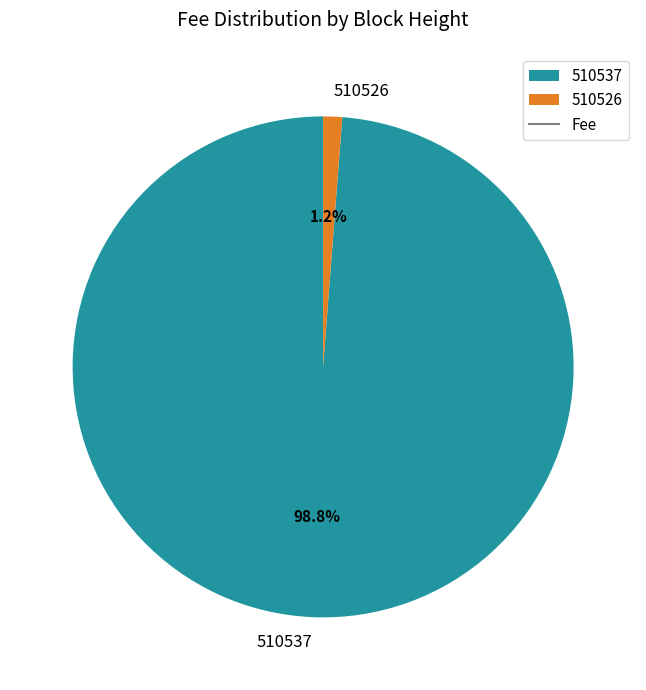

Rank the categories by value from highest to lowest.

510537, 510526